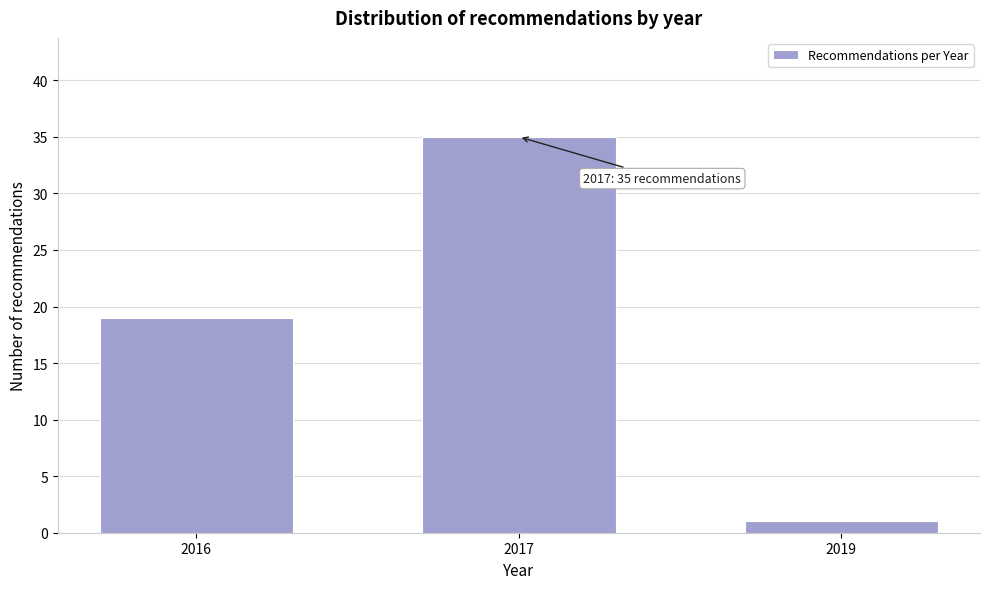

Reading right to left, list all the values displayed in this chart.

2019=1	2017=35	2016=19